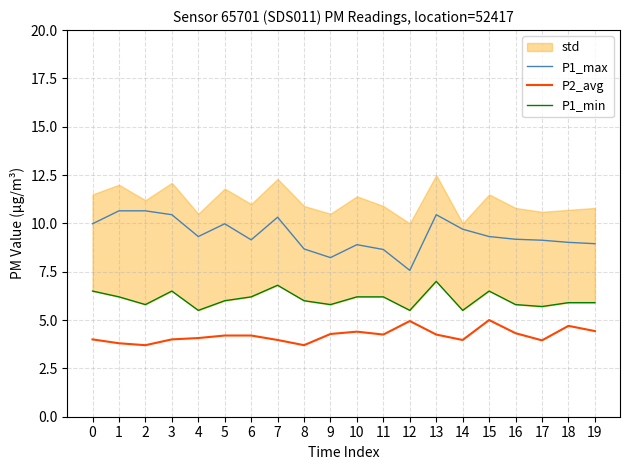

In P1_min, how many points are lower than both neighbors (excluding endpoints)?

6